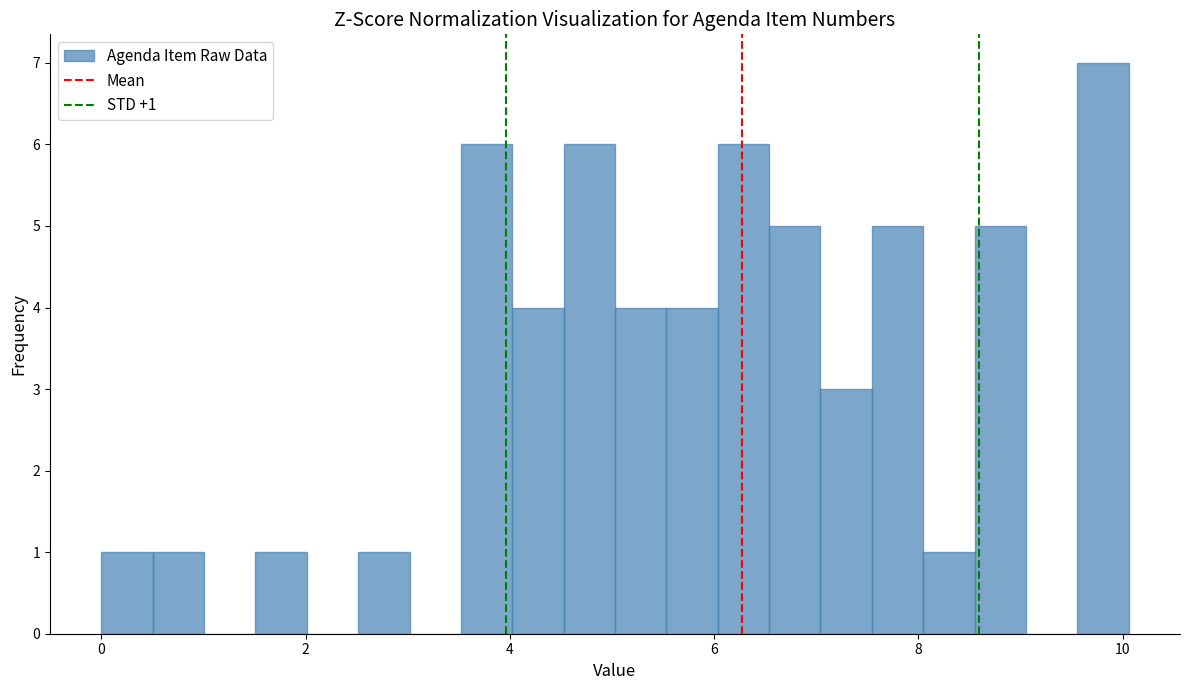

Around what value on the x-axis is the tallest bar? Give the approximate position of its centre, as read against the axis.

9.8